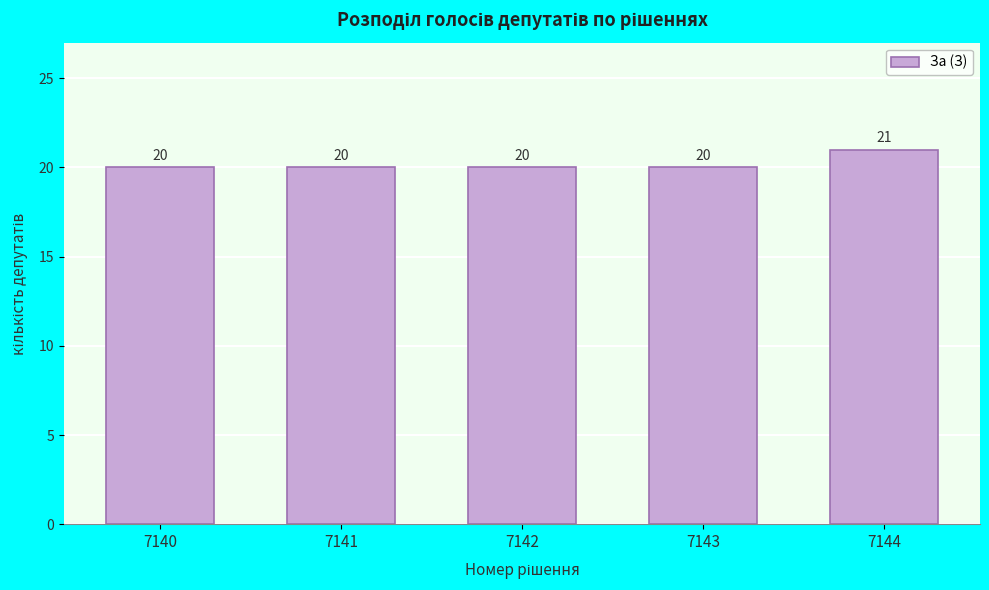

Reading left to right, extract all data points from this chart.

20	20	20	20	21